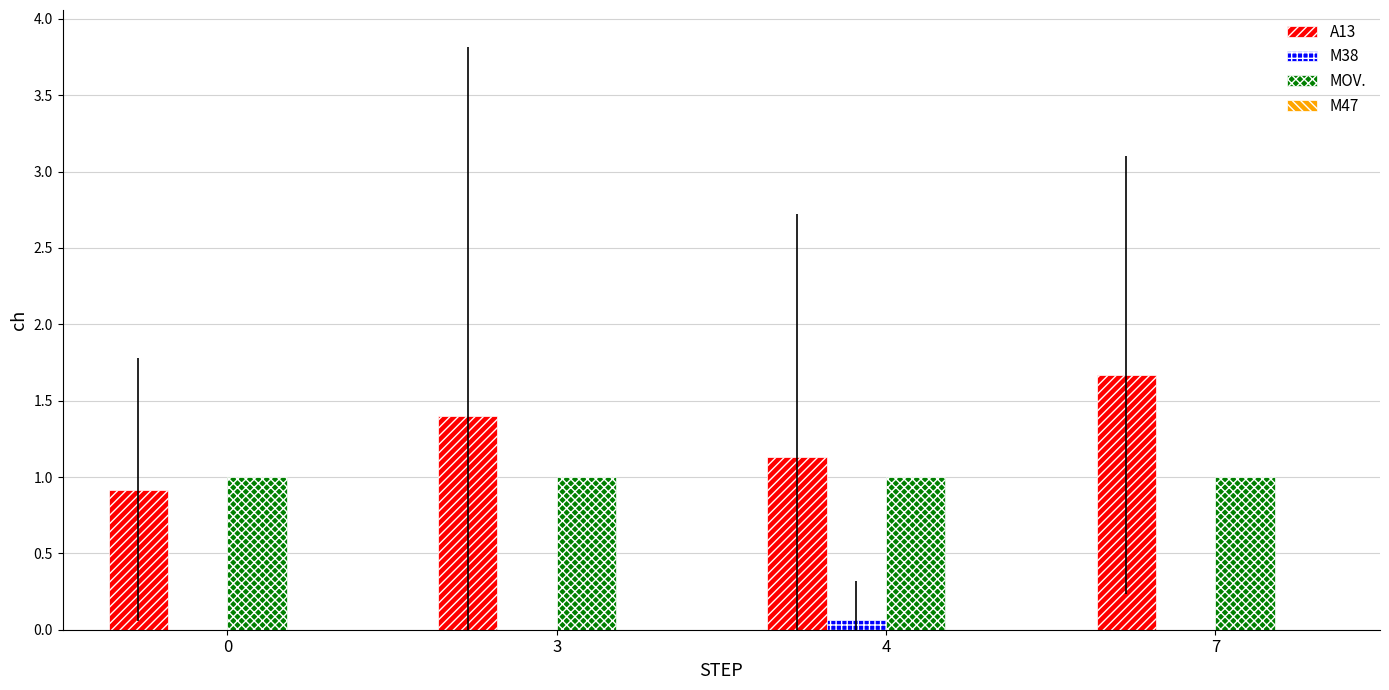

Reading left to right, extract all data points from this chart.

A13: 0=0.9	3=1.4	4=1.1	7=1.7
M38: 0=0.0	3=0.0	4=0.1	7=0.0
MOV.: 0=1.0	3=1.0	4=1.0	7=1.0